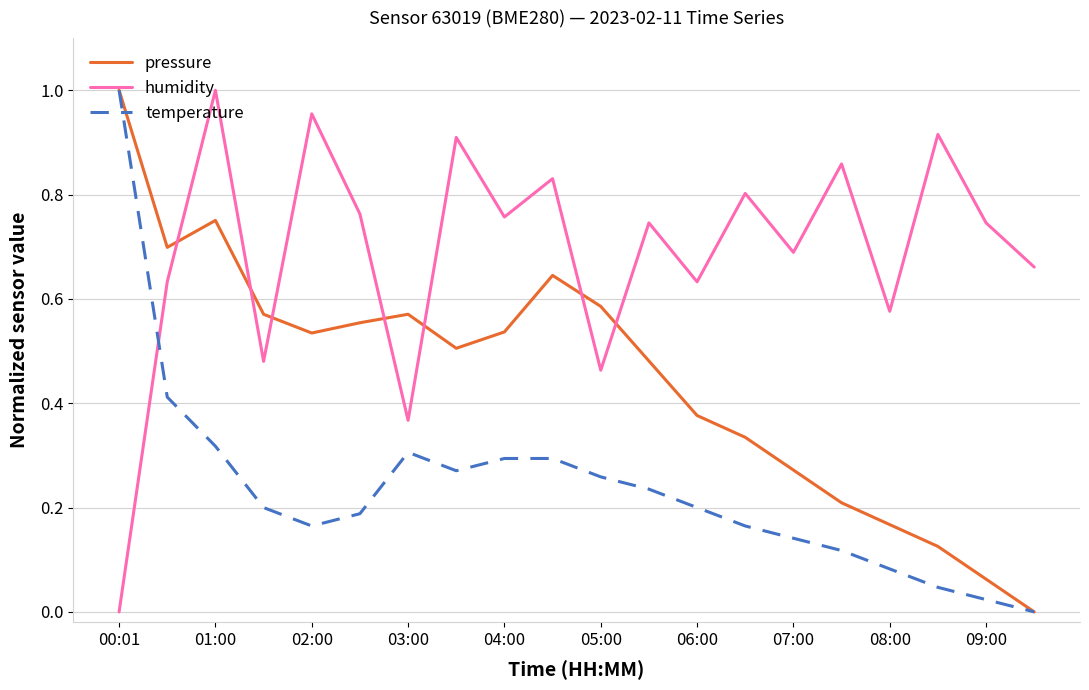

List the series in order of their overall mean, lowest first.

temperature, pressure, humidity